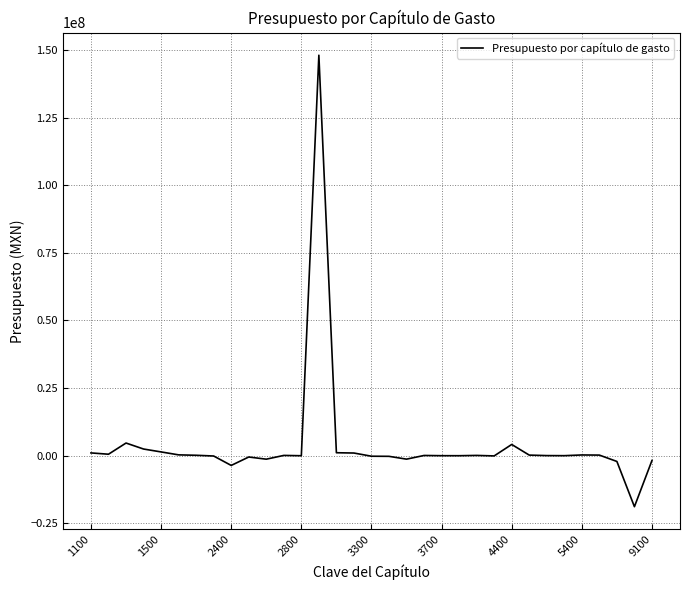

What is the greatest value displayed?

148022476.0